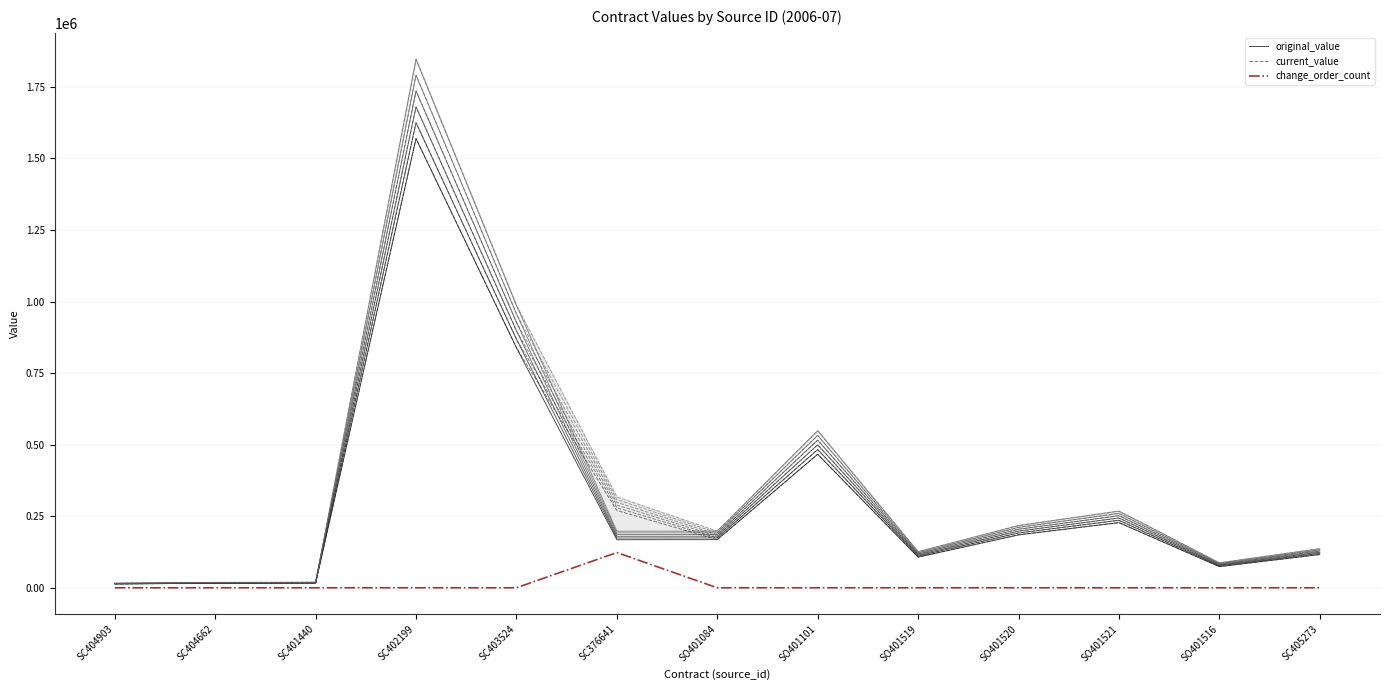

Which series has the largest total across all categories?

current_value